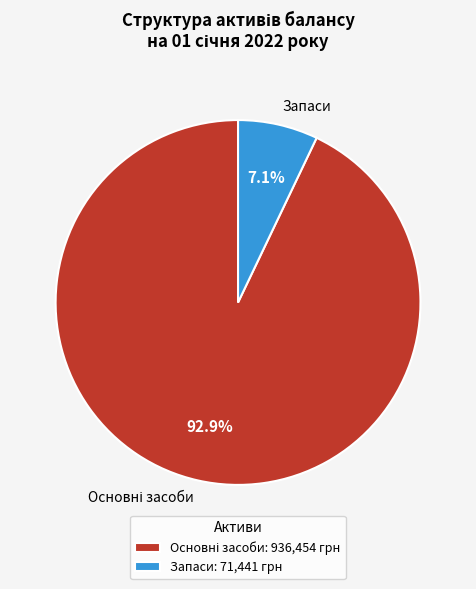

How much of the chart is everything except Запаси?

92.9%